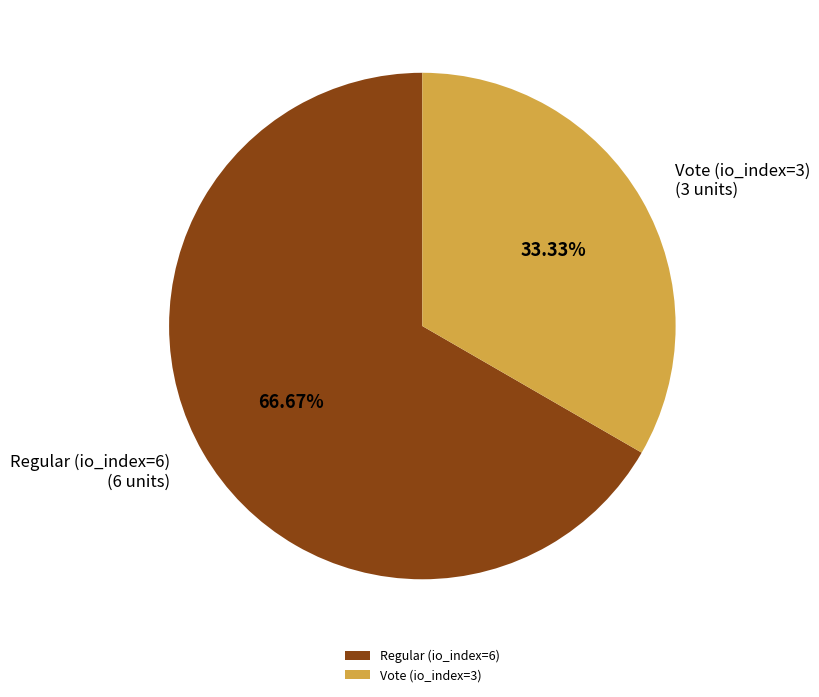

Rank the categories by value from highest to lowest.

Regular (io_index=6), Vote (io_index=3)